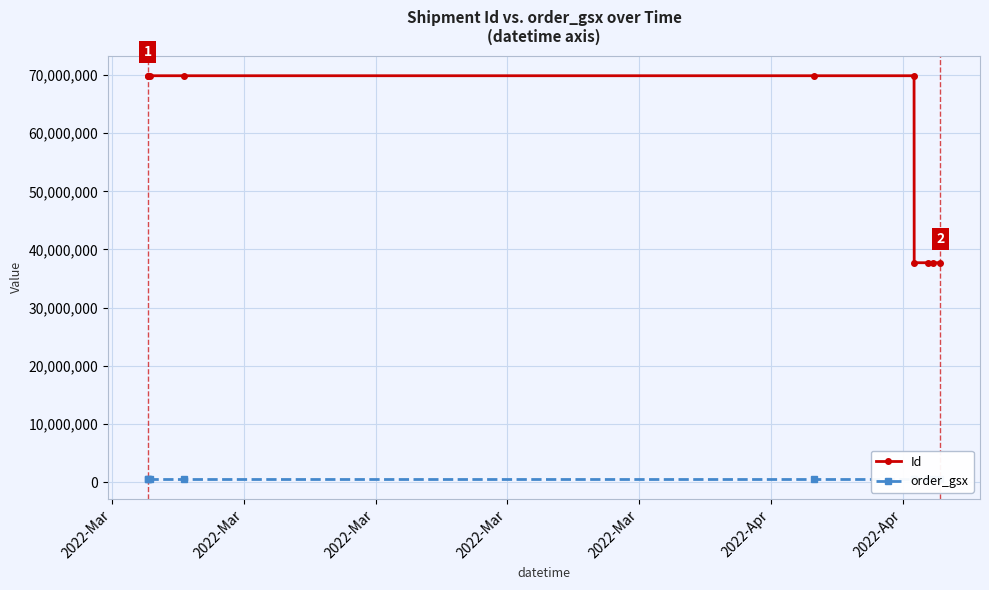

In Id, how many points are higher than both neighbors (excluding endpoints)?

1